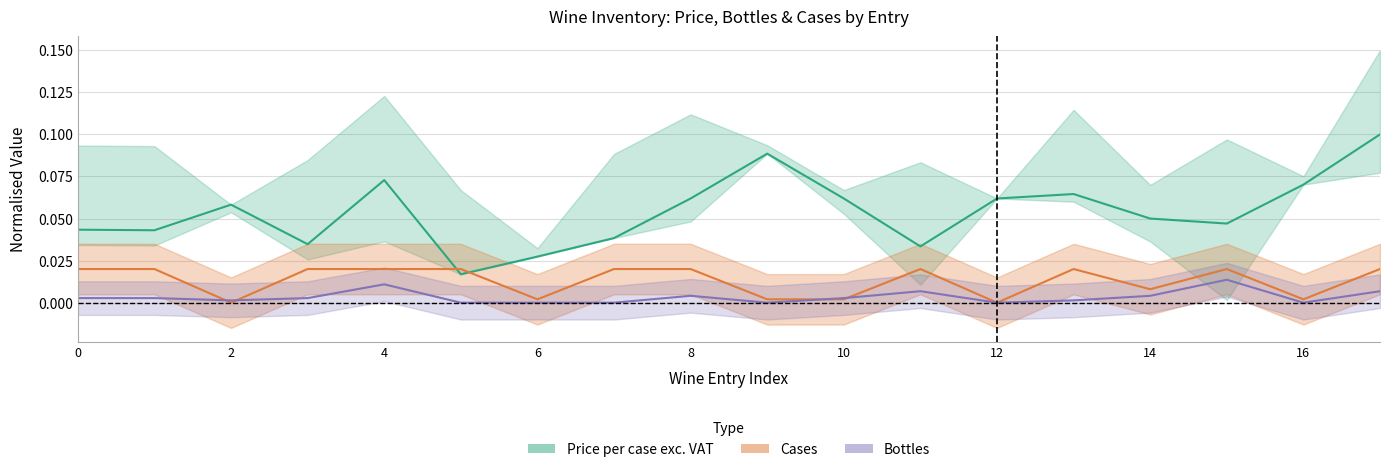

What is the sum of all Cases values?

0.2